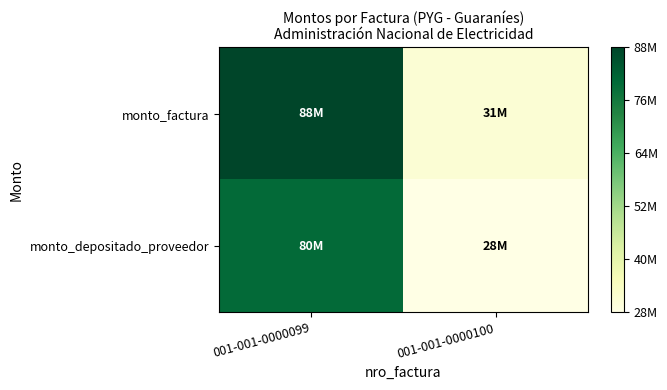

At 001-001-0000100, list the series in order from smallest to largest.

monto_depositado_proveedor, monto_factura